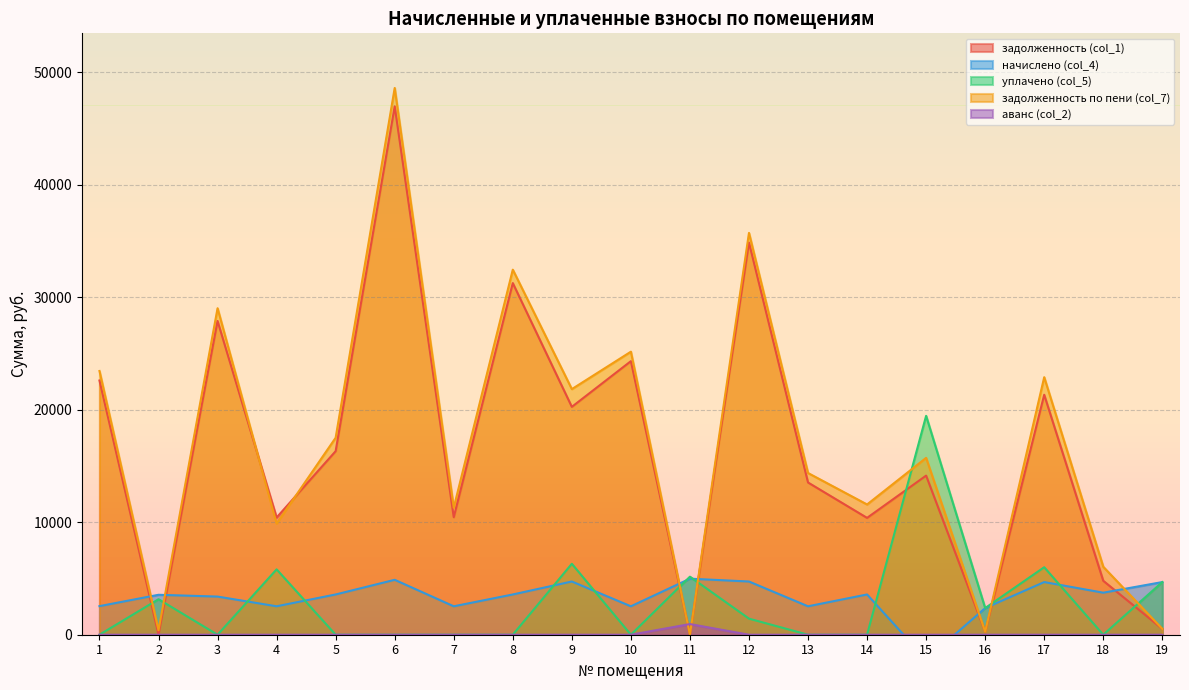

At which category does the chart reach its minimum across all series?

15